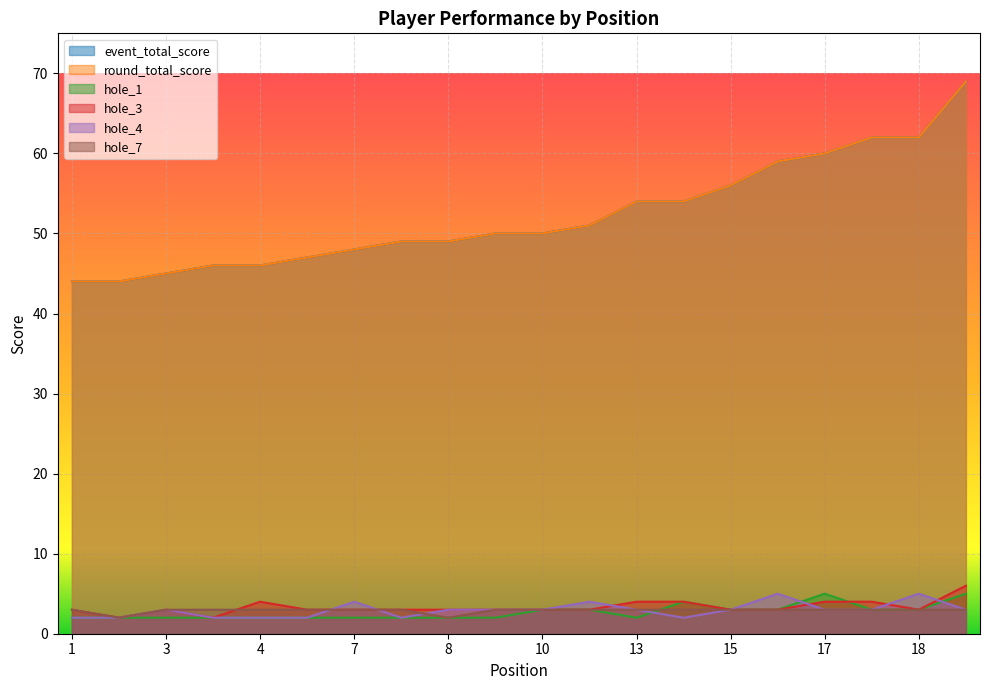

Which has a higher value, 13 or 18?

18